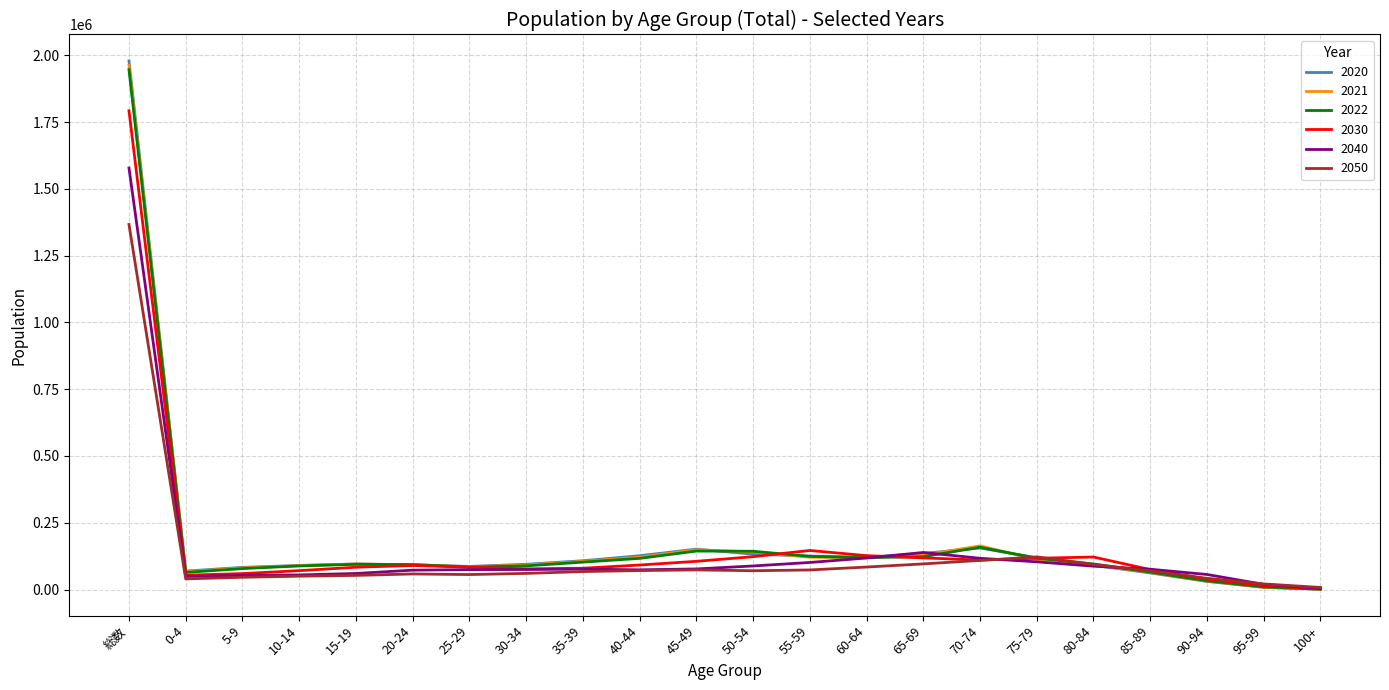

Which series has the largest range (max minus min)?

2020